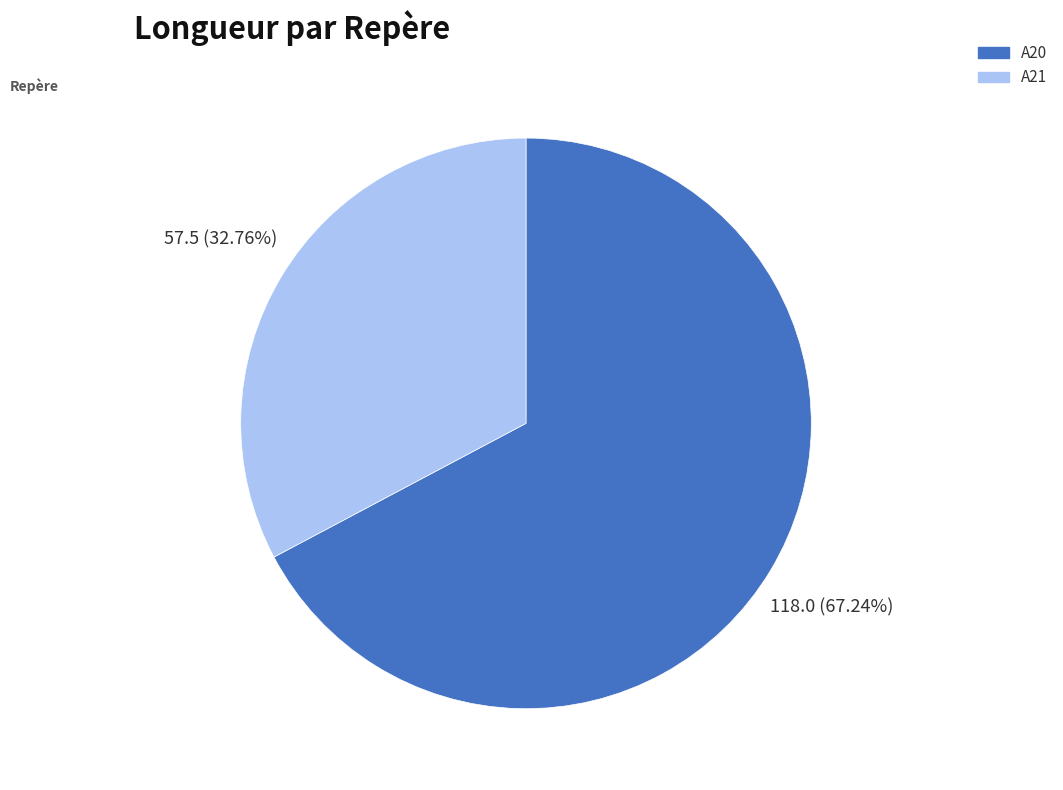

Is it true that A20 is 56% of the pie?

False